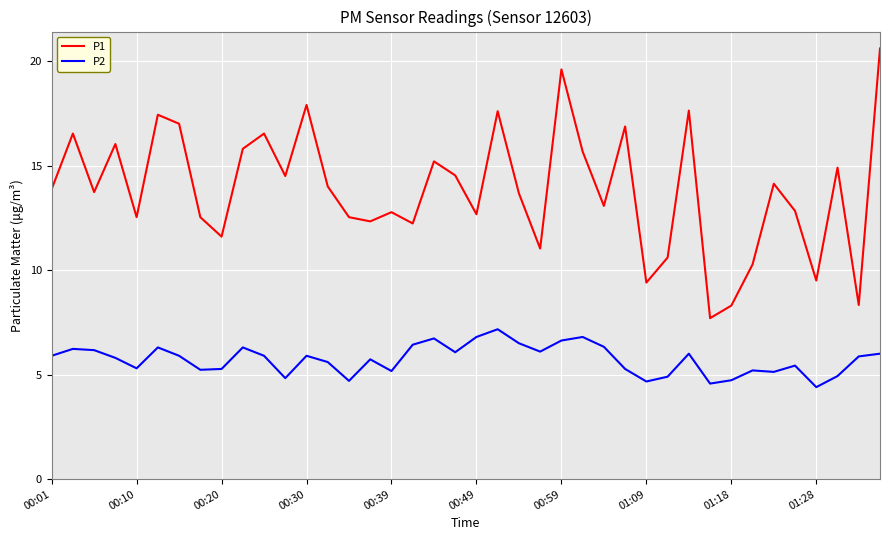

What is the minimum value for P2?

4.4